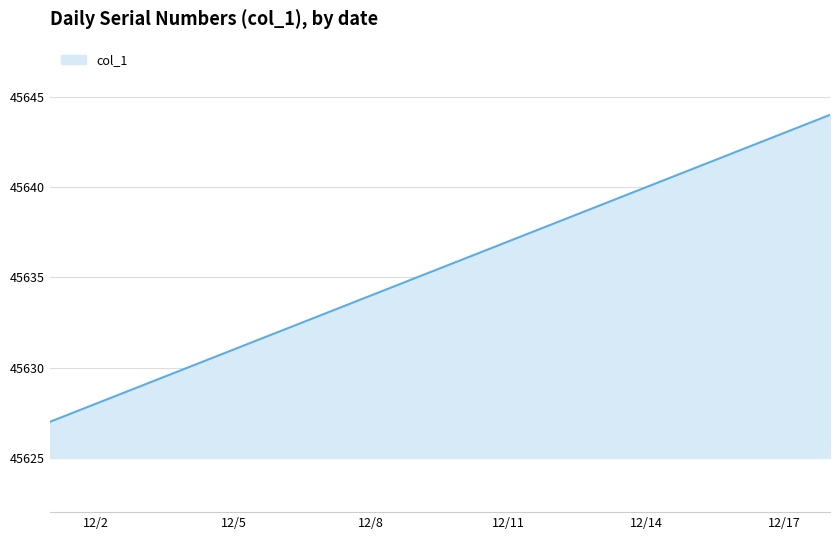

What is the minimum value shown in the chart?

45627